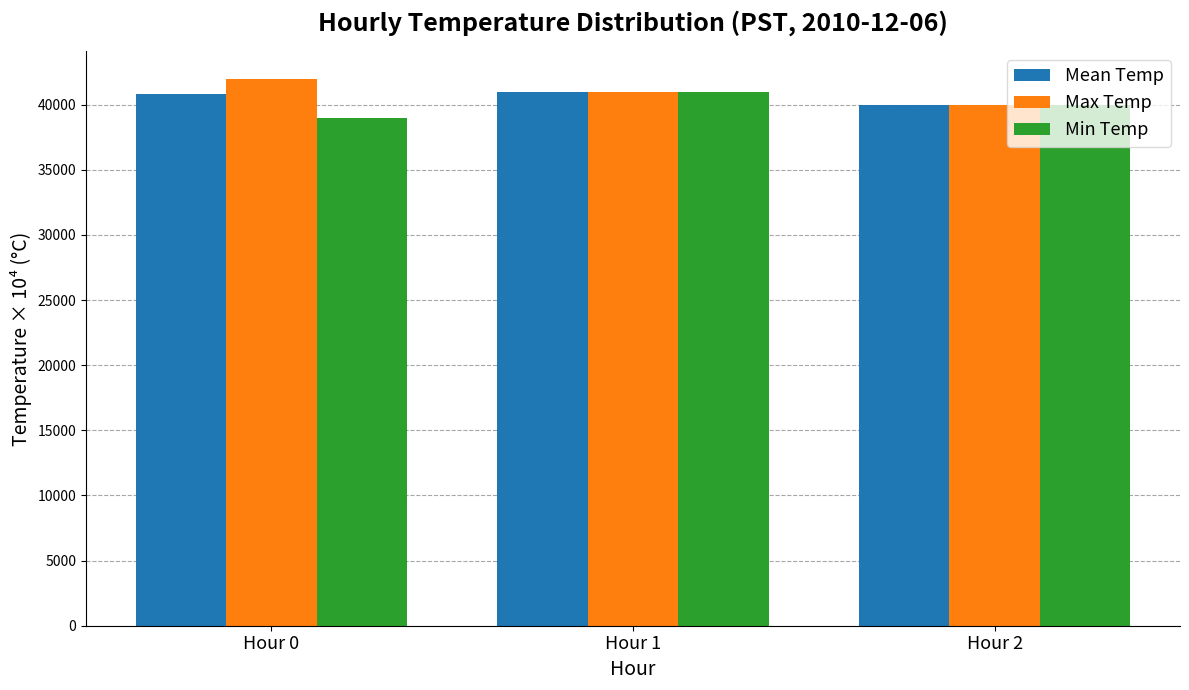

What is the value of the Max Temp bar at the 1st from the left?

42000.0